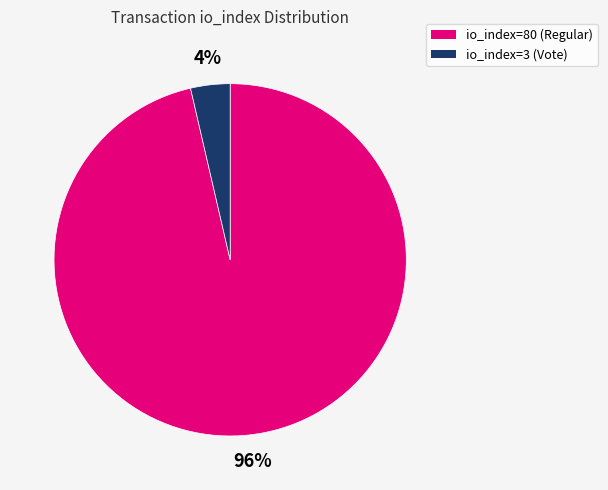

Is it true that io_index=3 (Vote) is 4% of the pie?

True